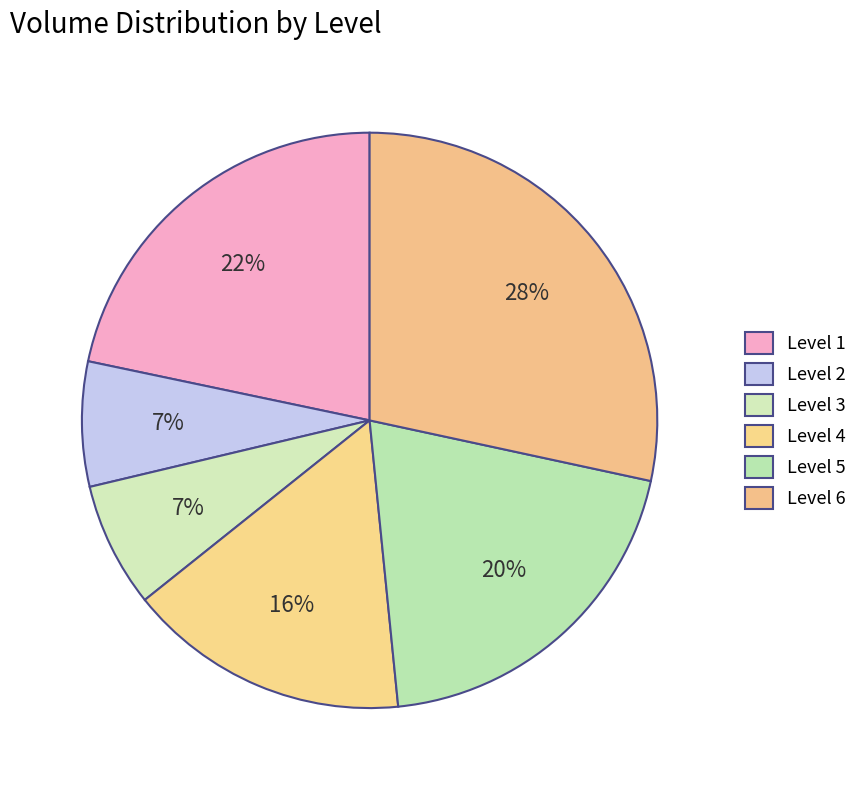

Count the number of slices in the pie.

6